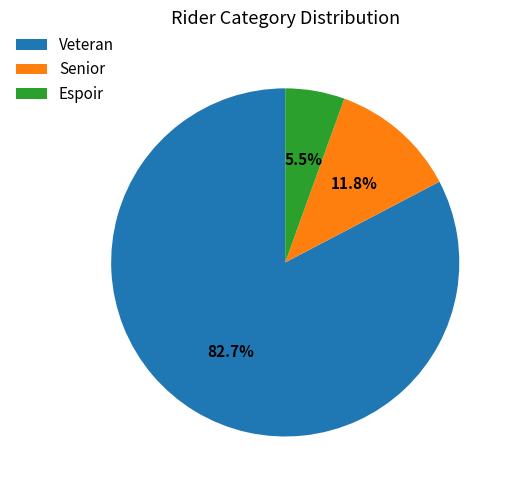

To the nearest percent, what portion does Veteran represent?

83%